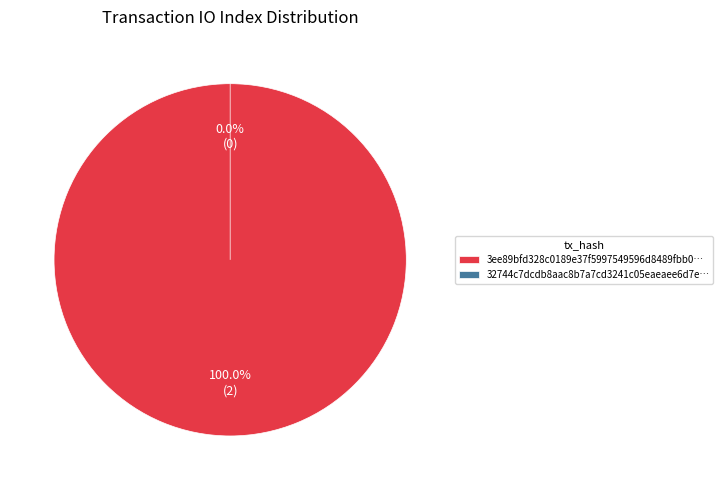

Which has a higher value, tx_hash_1 or tx_hash_2?

tx_hash_1